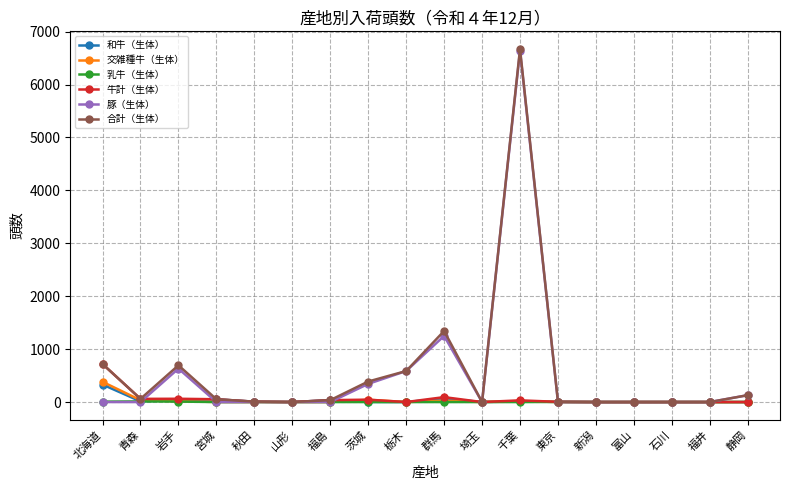

True or false: 豚（生体） has more than 0 interior local peaks.

True